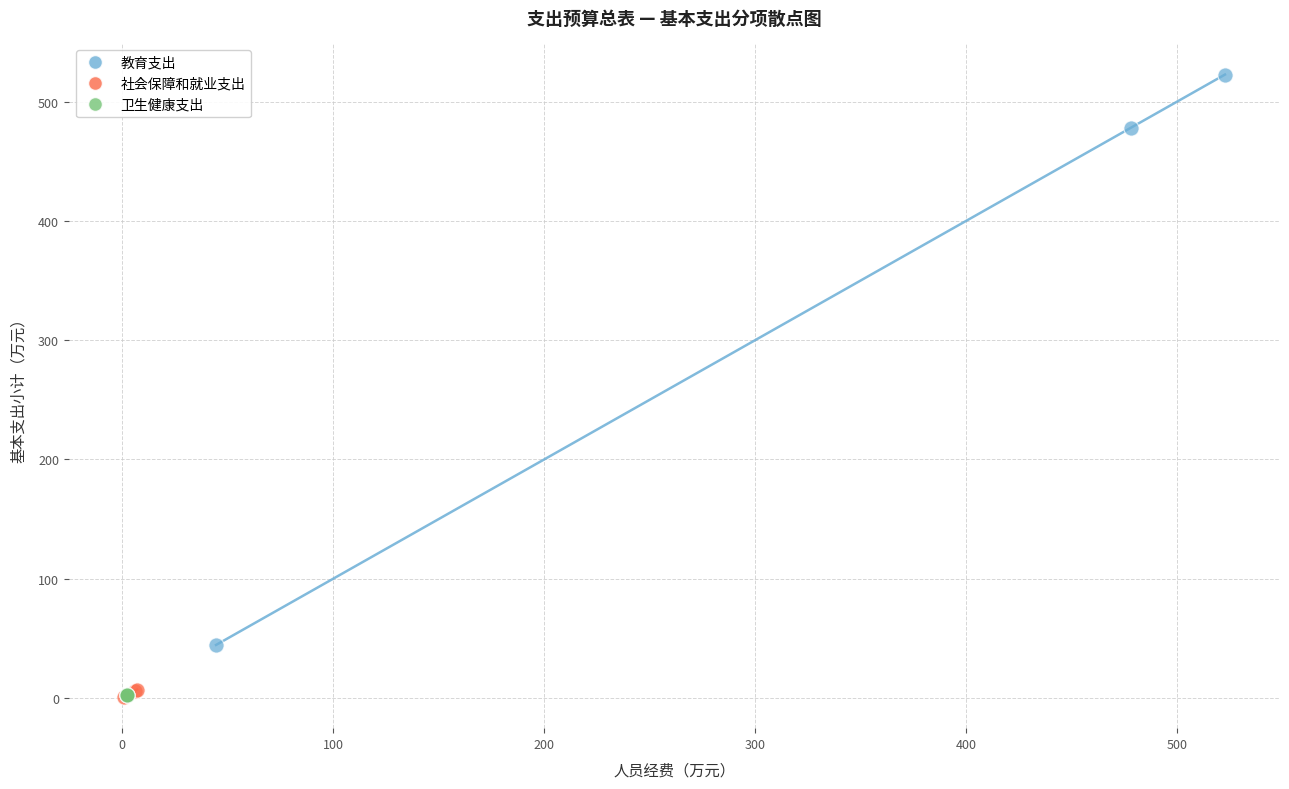

What are all the series names shown in the legend?

教育支出, 社会保障和就业支出, 卫生健康支出